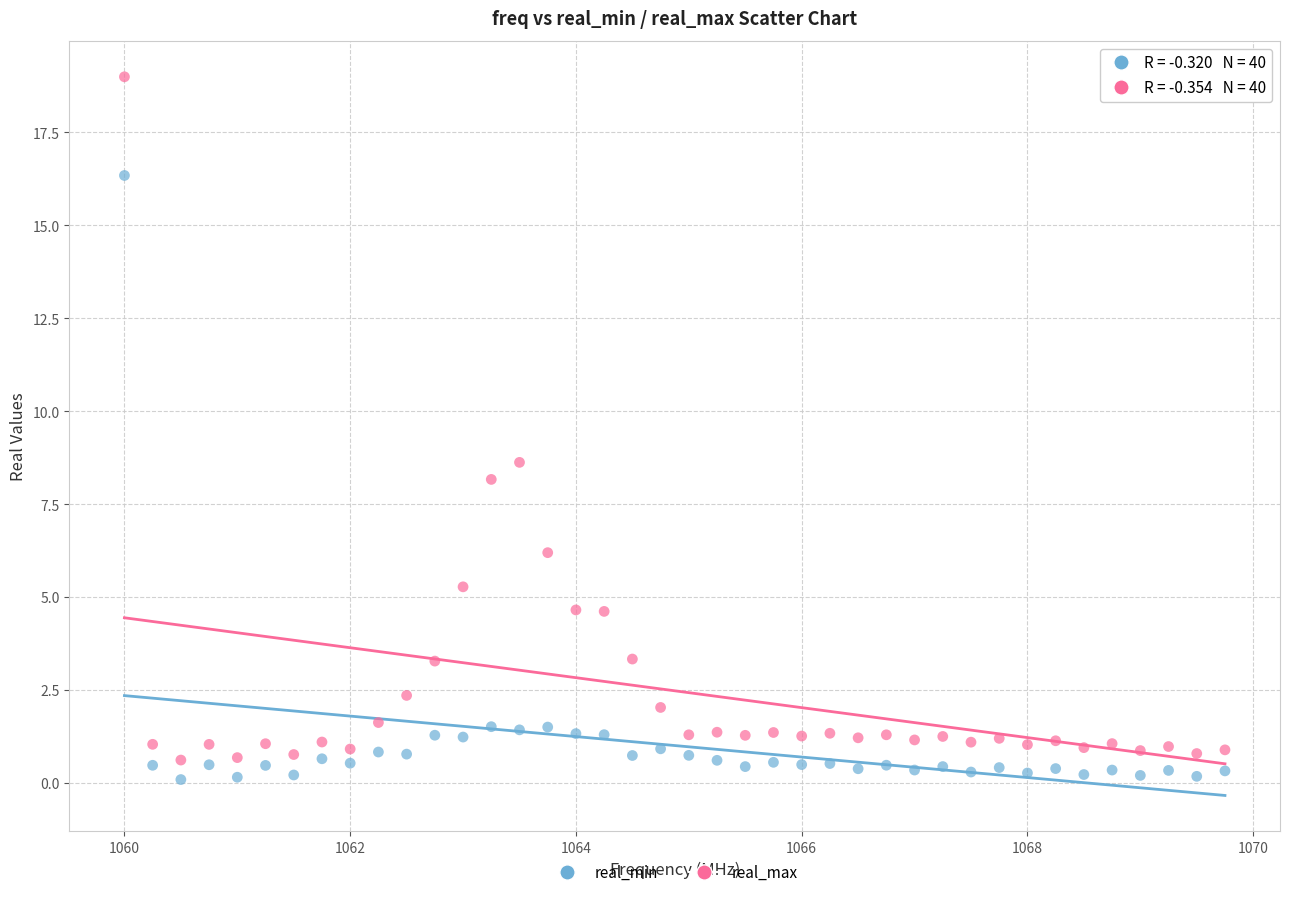

Which series reaches the minimum Y coordinate?

real_min